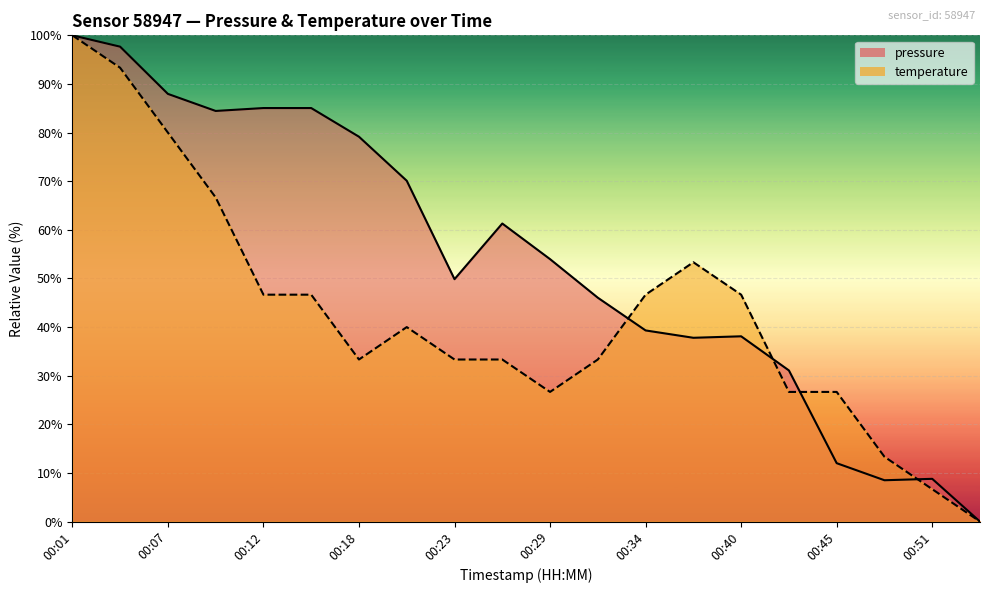

The value of pressure at 00:53 is 65.8. True or false?

False